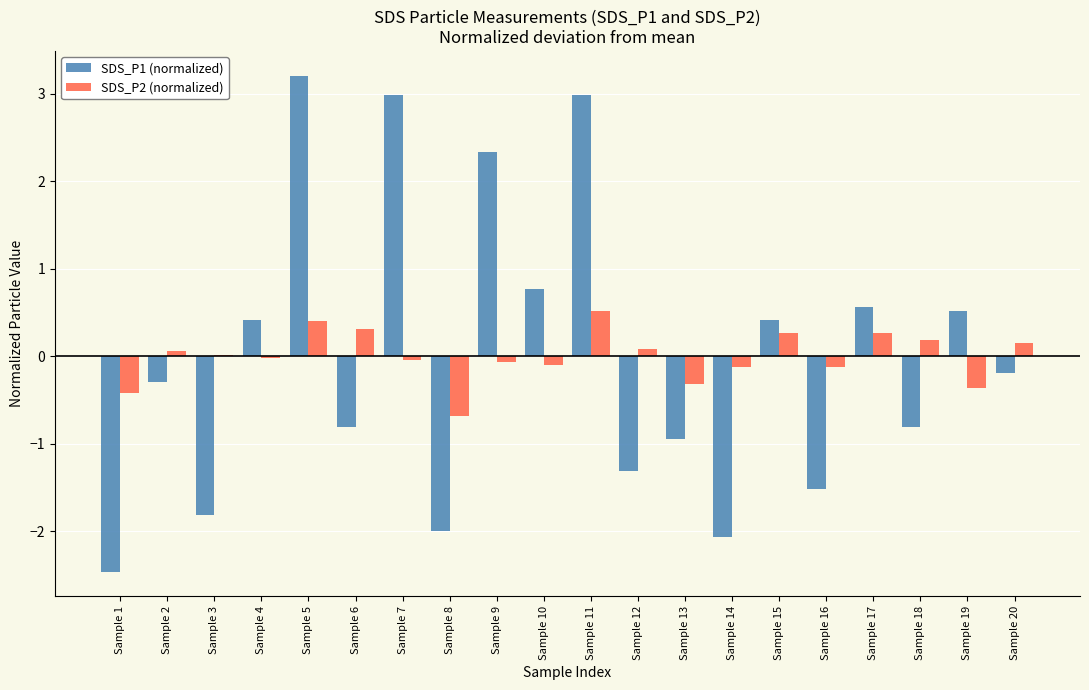

What is the approximate value of SDS_P2 (normalized) at Sample 19?

-0.4